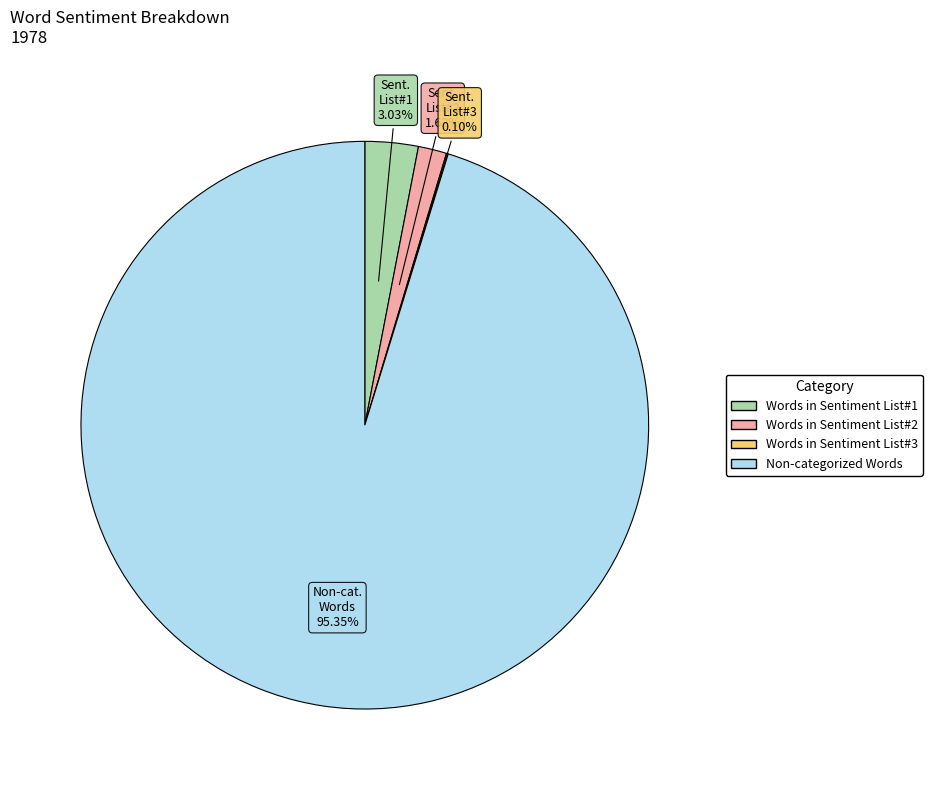

Rank the categories by value from highest to lowest.

Non-categorized Words, Words in Sentiment List#1, Words in Sentiment List#2, Words in Sentiment List#3